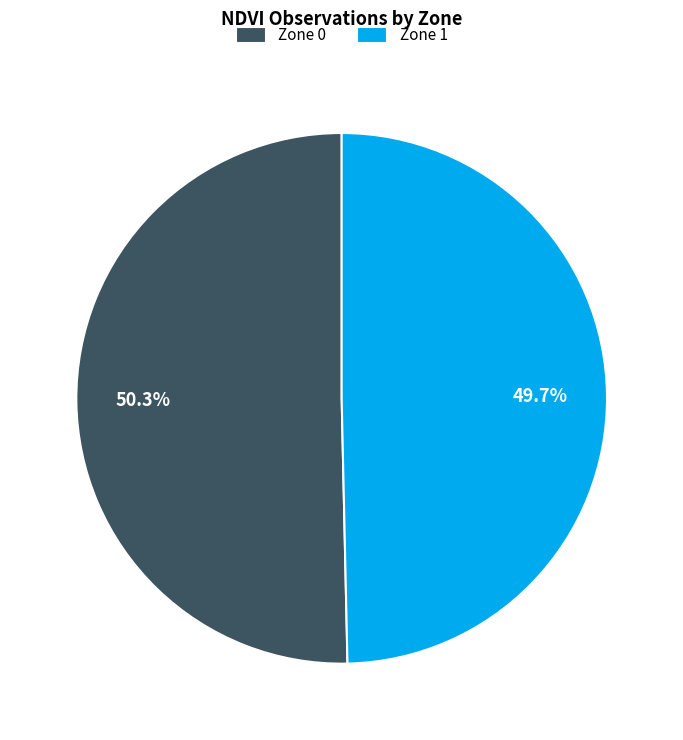

What is the majority slice?

Zone 0